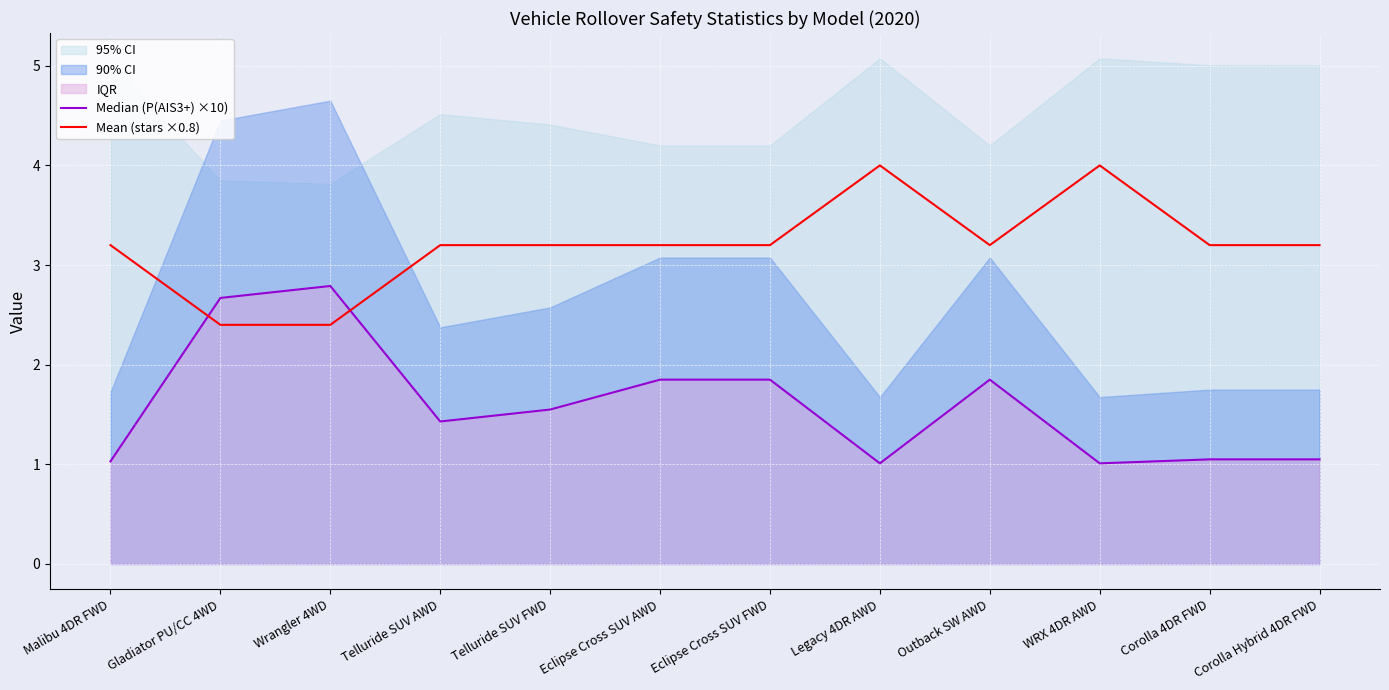

What is the approximate value of Median (P(AIS3+) ×10) at Gladiator PU/CC 4WD?

2.7